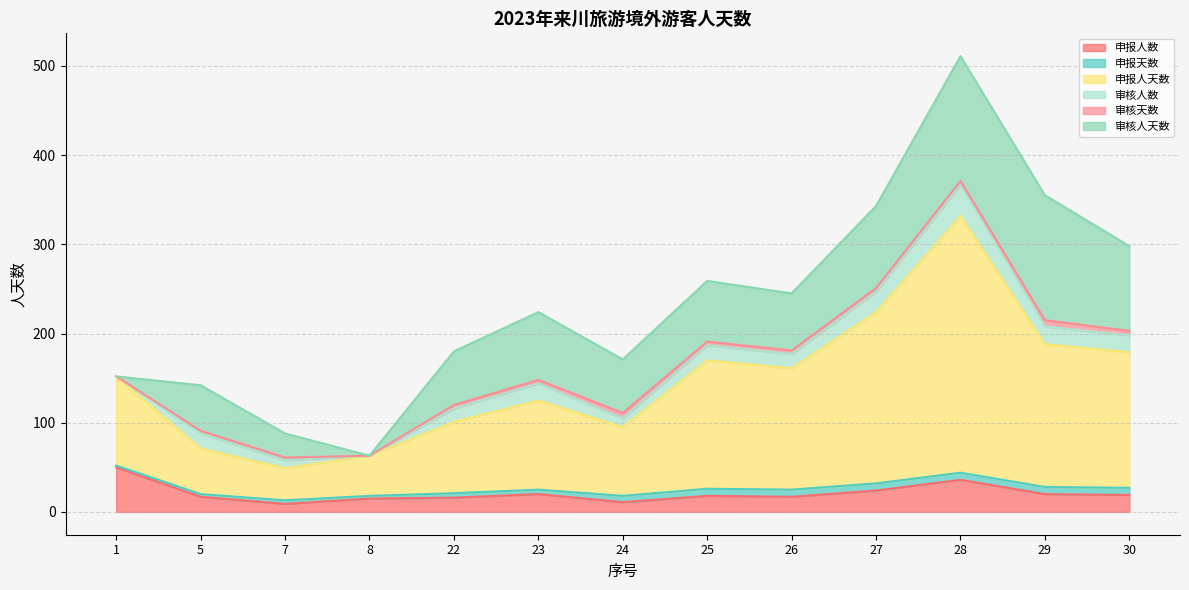

How many lines are shown in the chart?

6